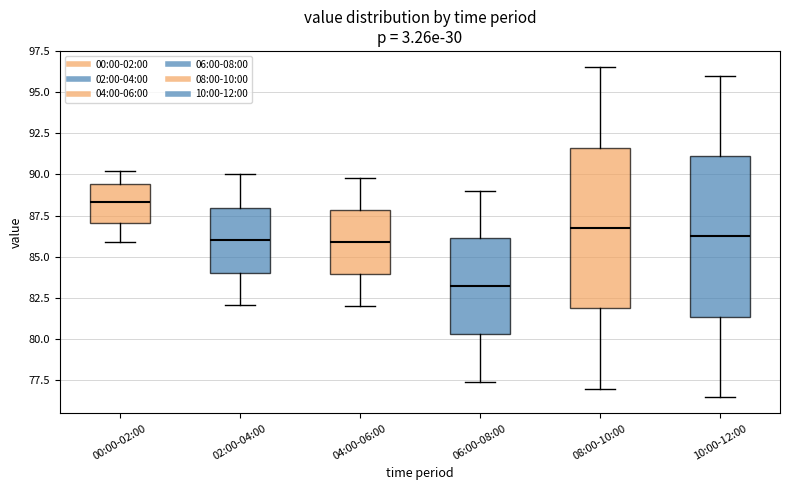

Where does the upper whisker of the box for 06:00-08:00 end on the y-axis? The values are not printed on the chart, so give them approximately, as read against the axis.

89.0